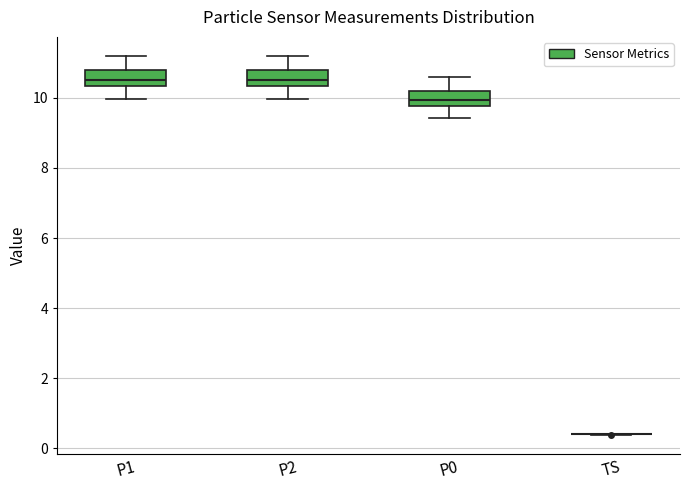

Reading left to right, transcribe this box plot: for each box, give where its median line is, the range the box spans, and where its two whiskers end, as read against the y-axis. The values are not printed on the chart, so give them approximately, as read against the axis.

P1: median 10.6, box 10.4 to 10.8, whiskers 10.0 to 11.2
P2: median 10.6, box 10.4 to 10.8, whiskers 10.0 to 11.2
P0: median 10.0, box 9.8 to 10.2, whiskers 9.4 to 10.6
TS: box collapsed to a line at 0.4, whiskers 0.4 to 0.4